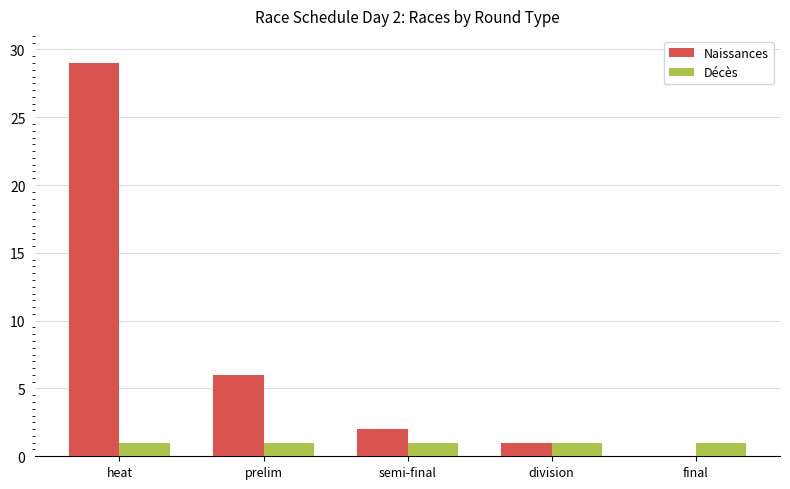

At which label is Naissances closest to 14?

prelim